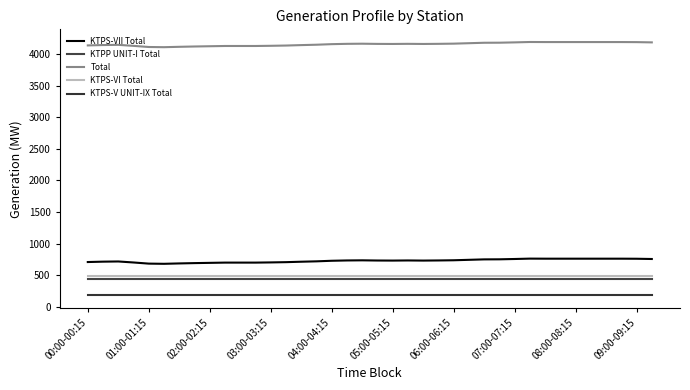

What is the average value of the Total series?

4153.6